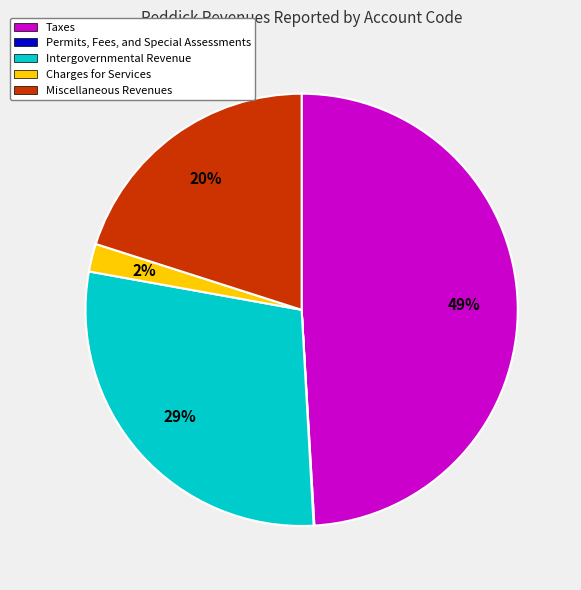

To the nearest percent, what is the combined percentage of Intergovernmental Revenue and Taxes?

78%